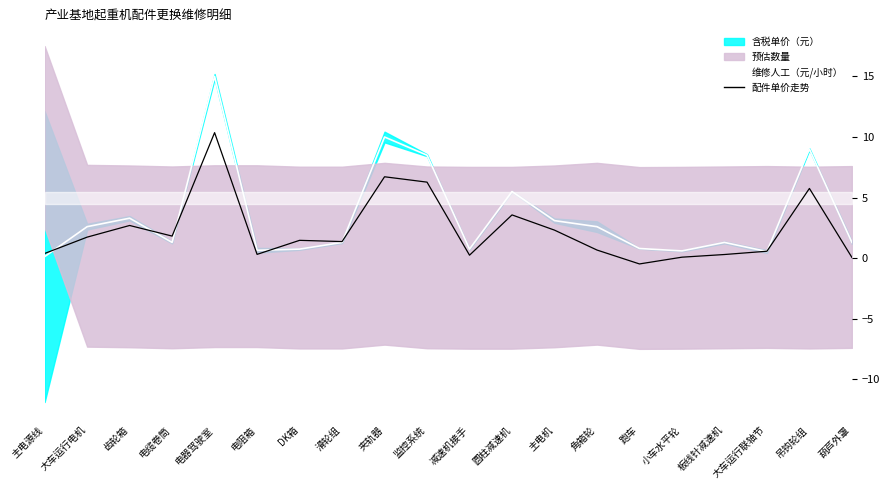

What is the sum of all values?

46.3